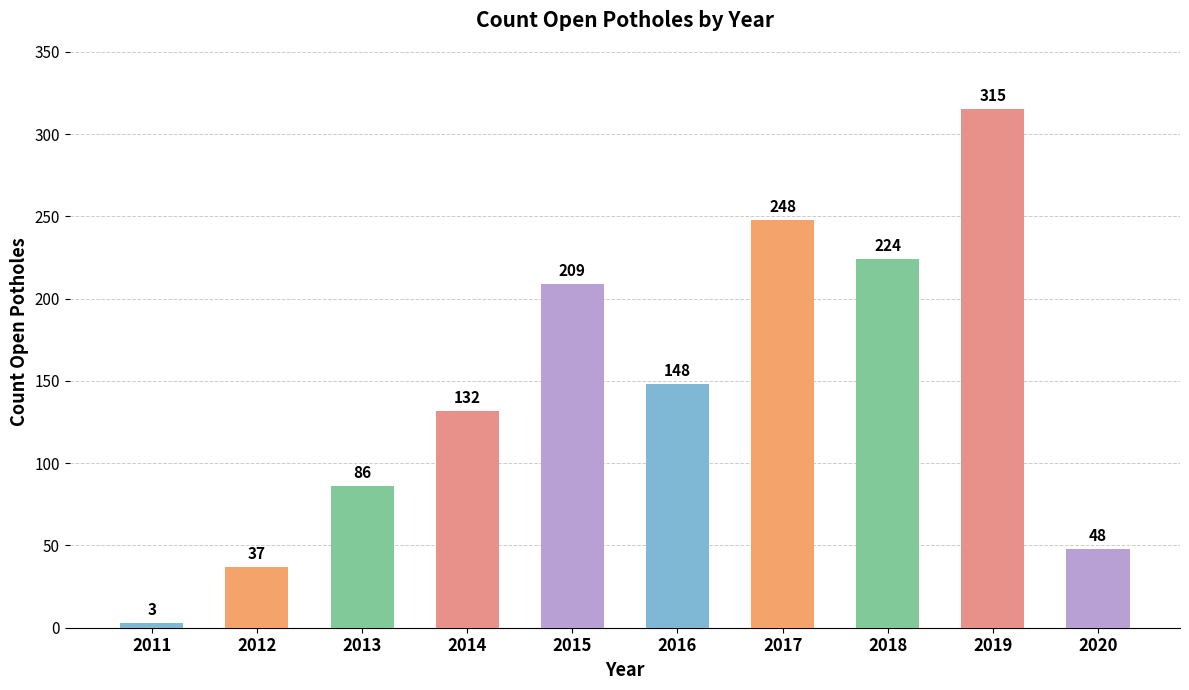

What is the greatest value displayed?

315